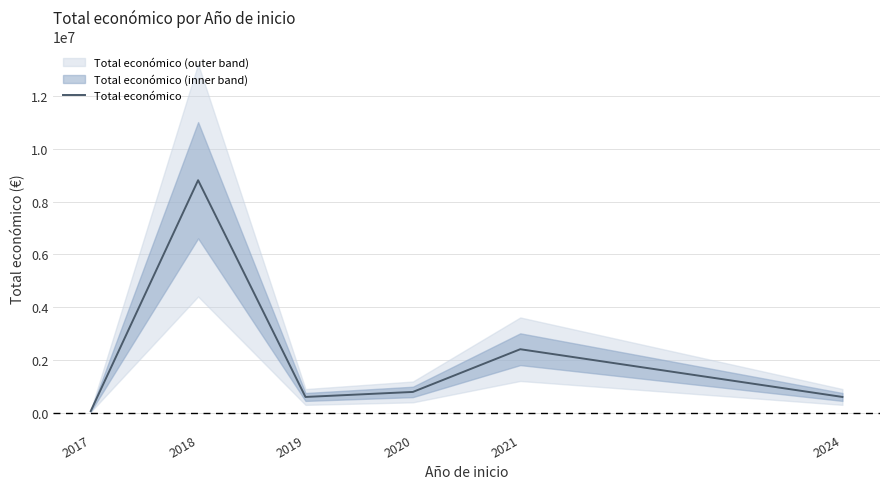

Where is the first local minimum?

2019